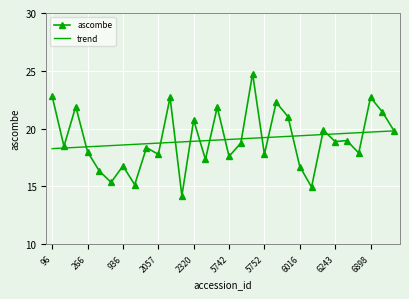

Rank the series by their maximum value, from lowest to highest.

trend, ascombe